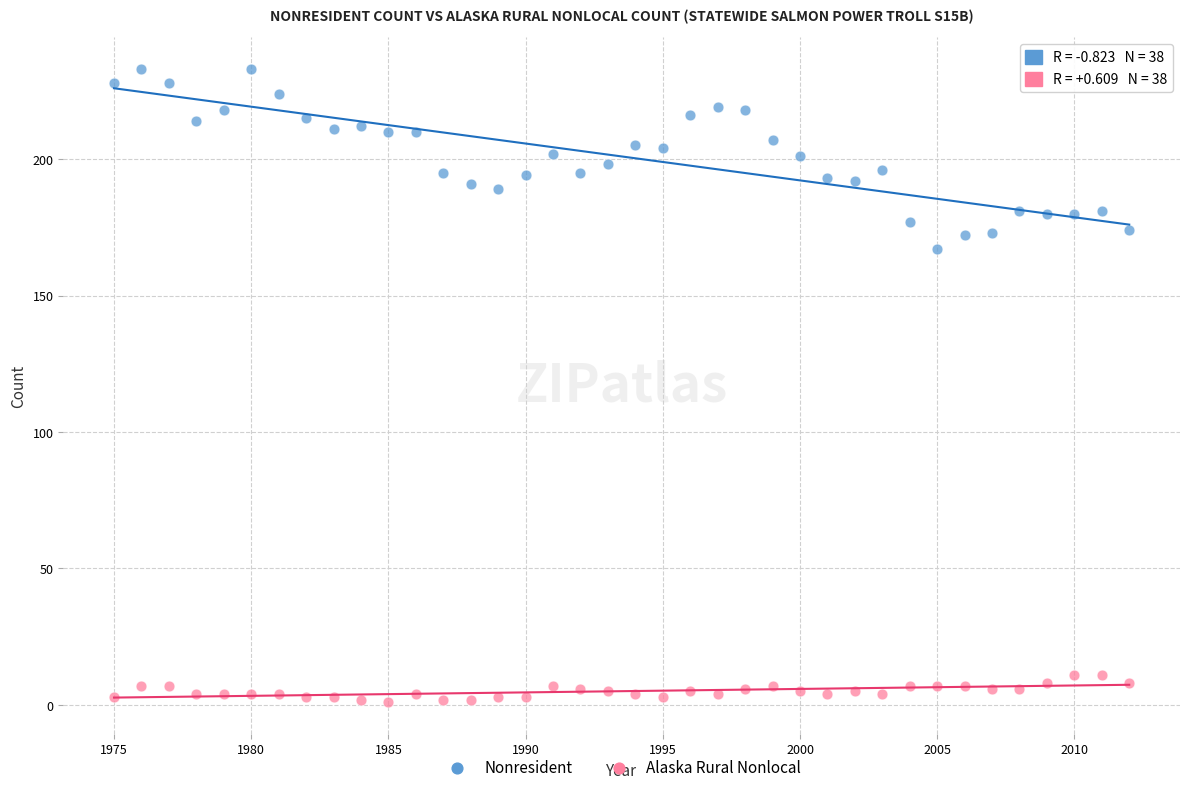

What are all the series names shown in the legend?

Nonresident, Alaska Rural Nonlocal